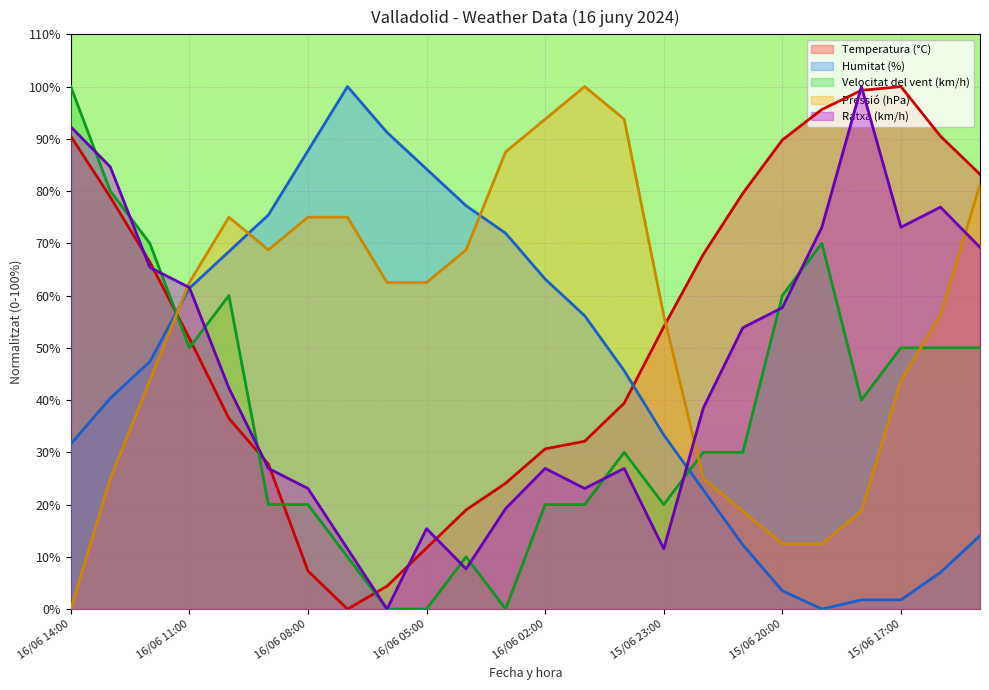

What is the difference between the Temperatura (°C) values at 16/06 10:00 and 16/06 14:00?

54.0